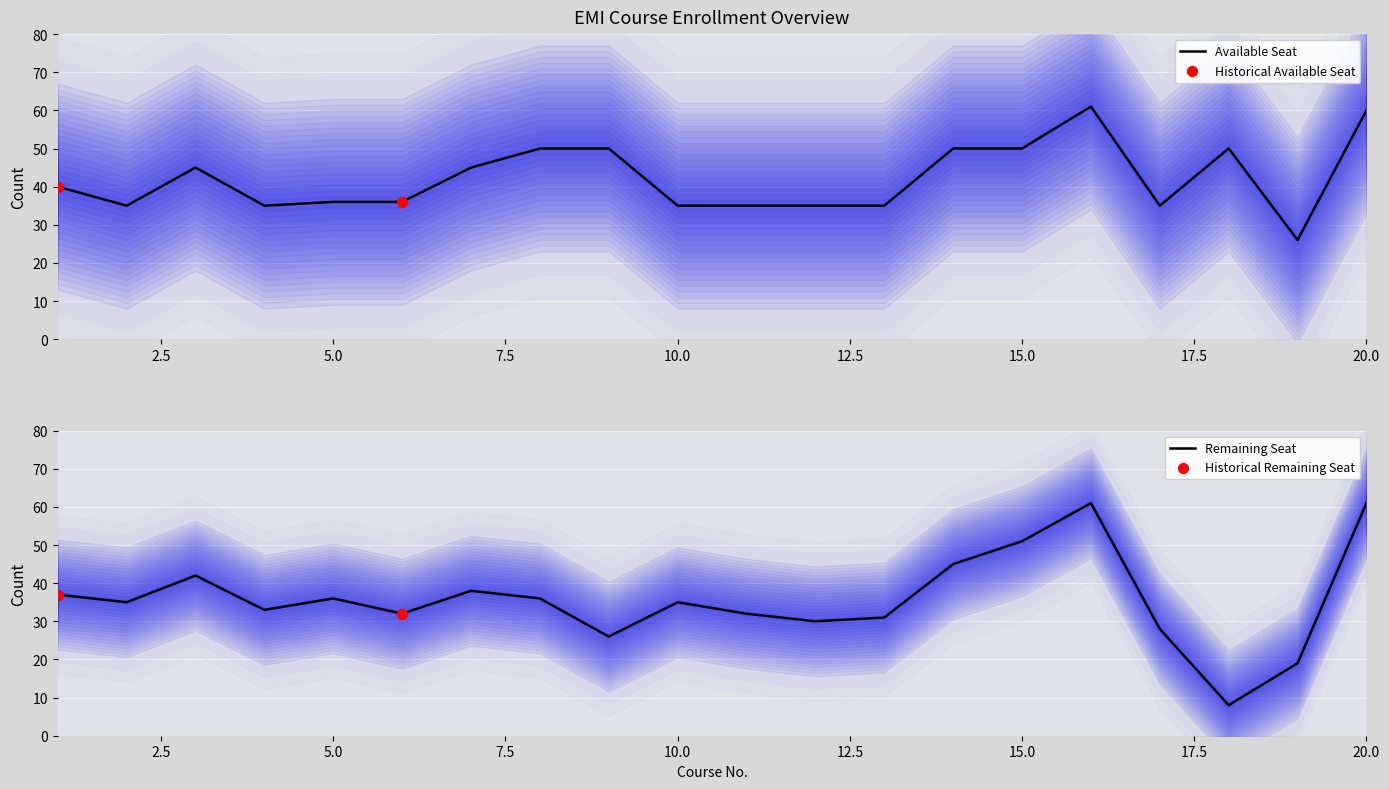

Which series has the widest spread of Y values?

Remaining Seat